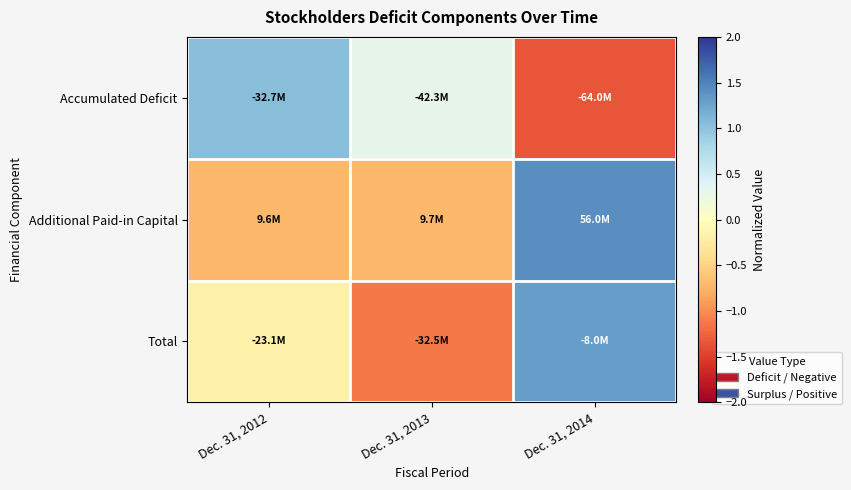

Which series has the largest total across all categories?

Additional Paid-in Capital